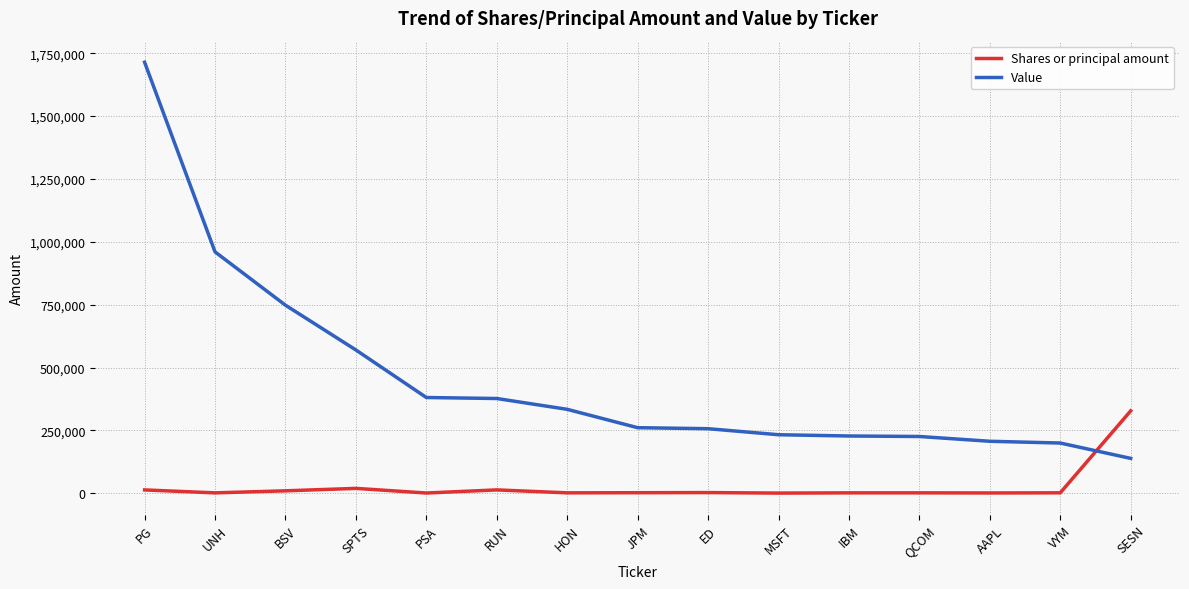

Rank the series by their average value, from highest to lowest.

Value, Shares or principal amount